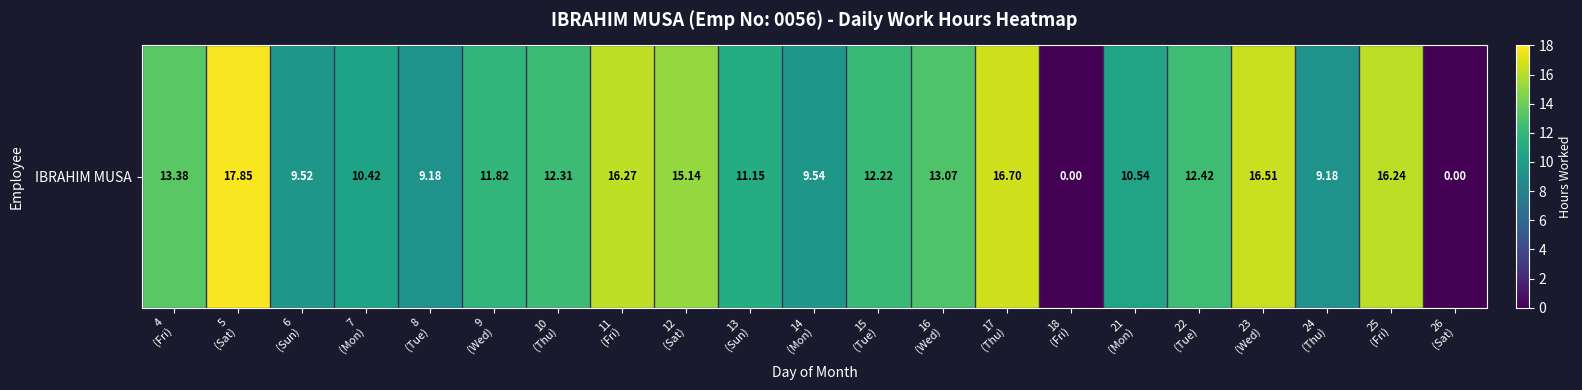

What is the difference between the maximum and minimum values?

17.9